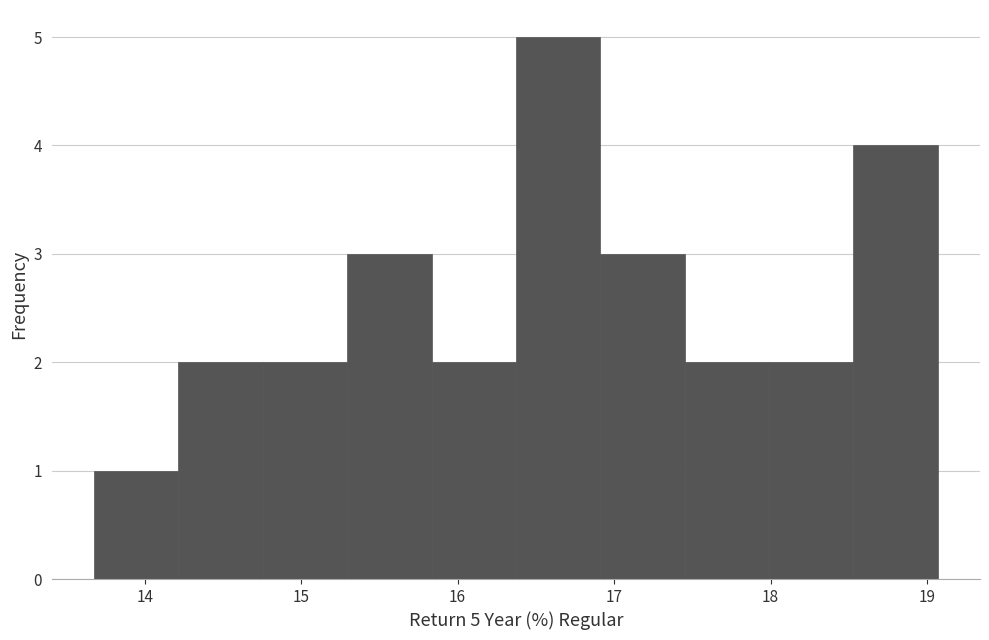

Which range on the x-axis has the tallest bar?

16.4 to 16.9